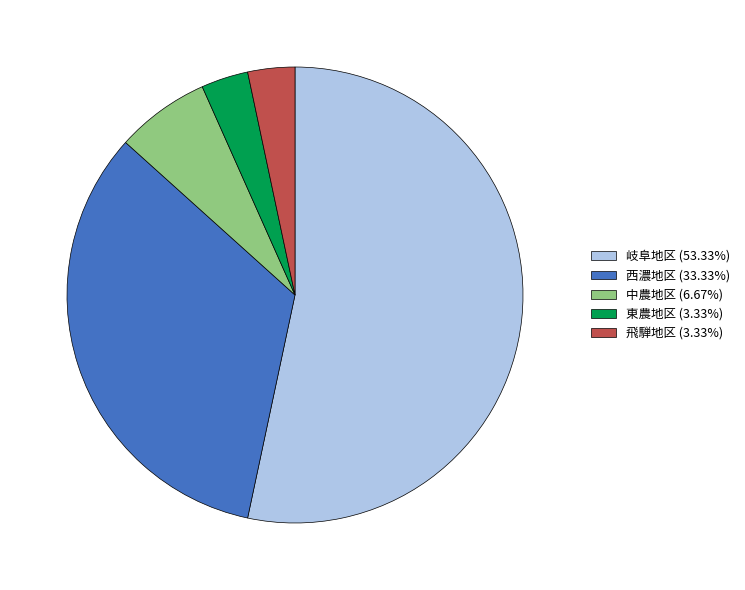

Does any single category account for the majority?

Yes